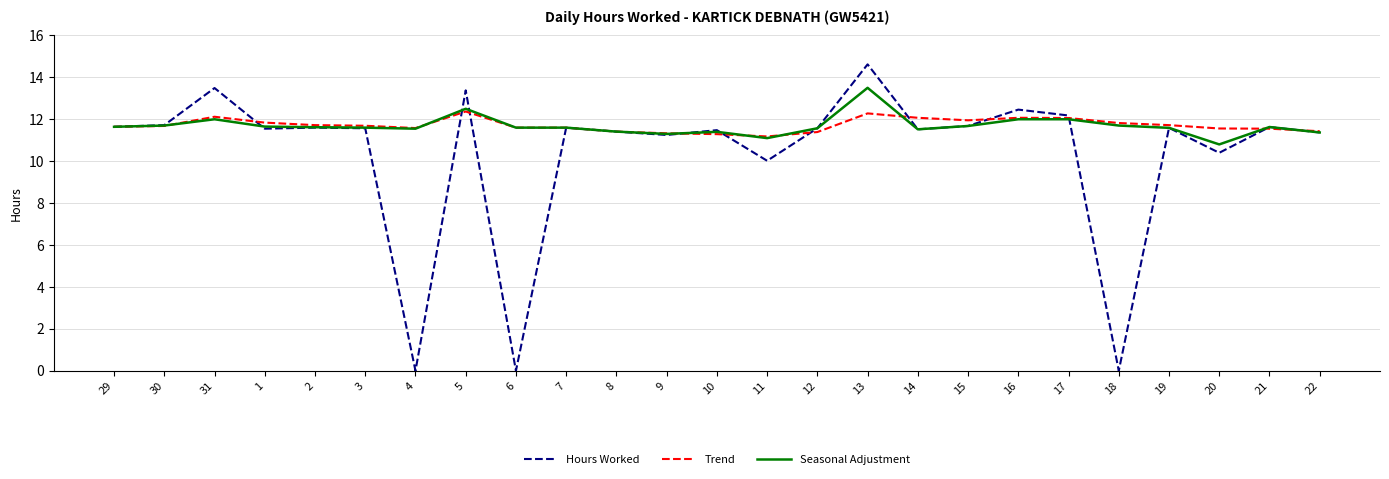

Rank the series by their maximum value, from highest to lowest.

Hours Worked, Seasonal Adjustment, Trend